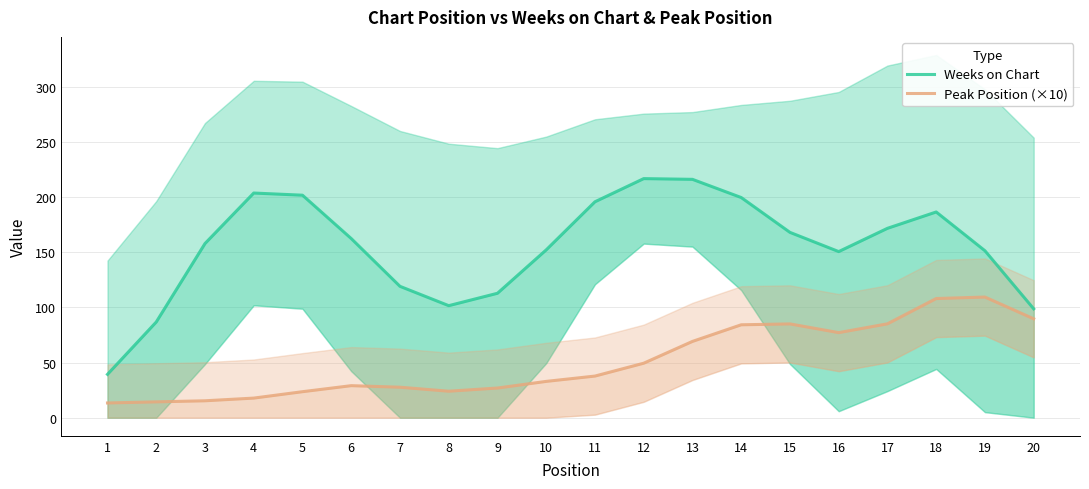

Which label corresponds to the smallest value in the chart?

1